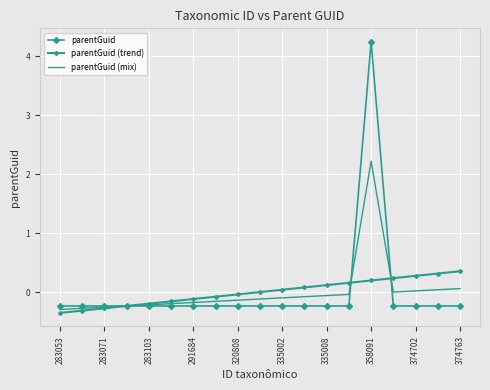

How many series are shown in this chart?

3